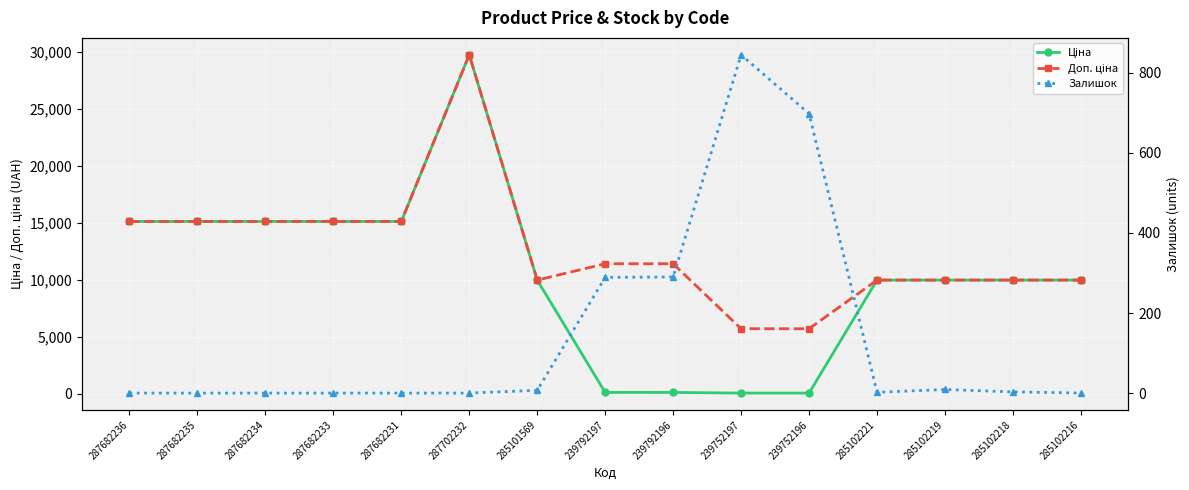

Where is Доп. ціна nearest to the value 17726?

287682236